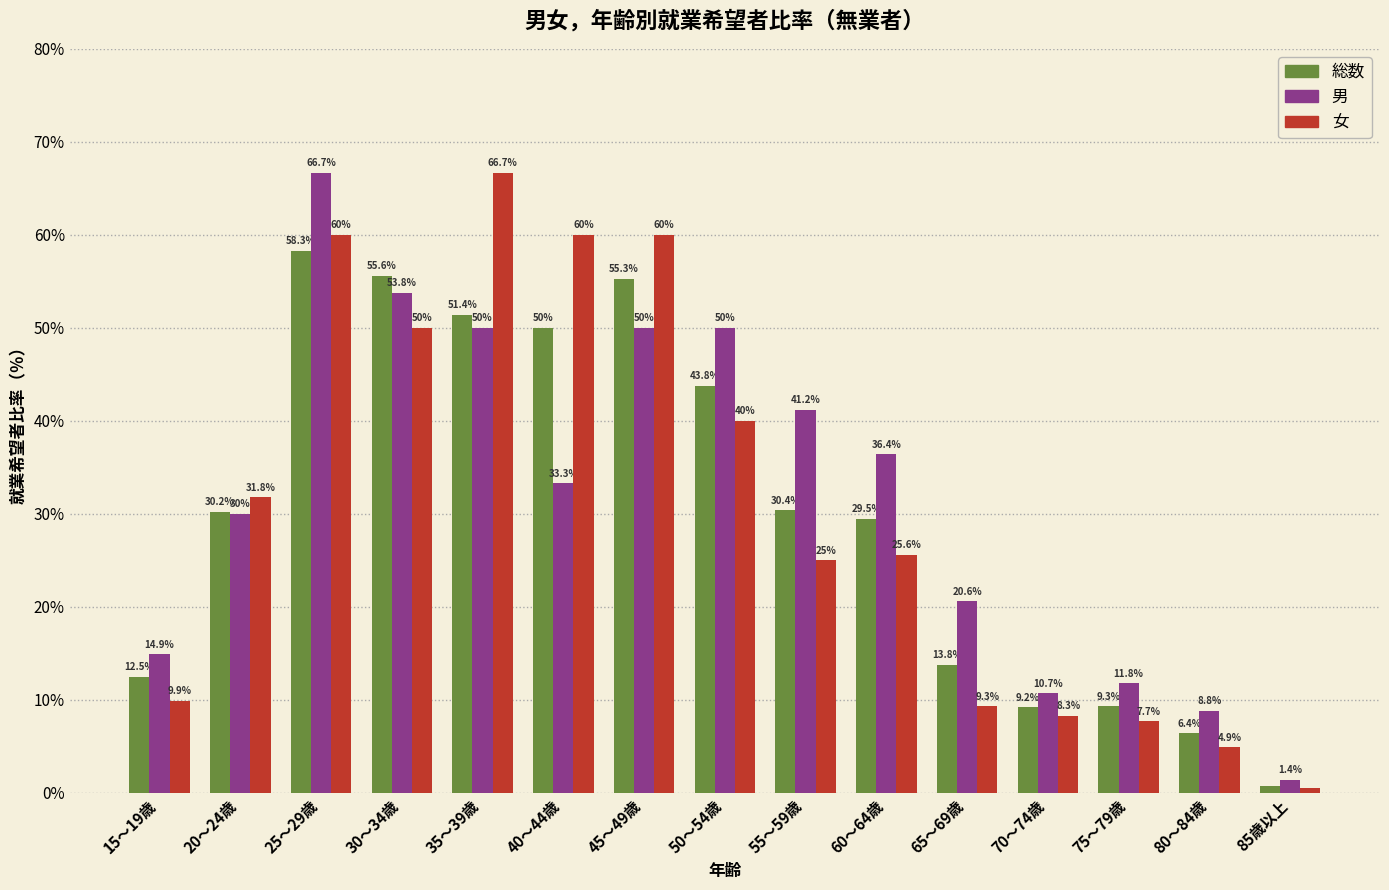

Reading left to right, list all the values displayed in this chart.

総数: 15～19歳=12.5	20～24歳=30.2	25～29歳=58.3	30～34歳=55.6	35～39歳=51.4	40～44歳=50.0	45～49歳=55.3	50～54歳=43.8	55～59歳=30.4	60～64歳=29.5	65～69歳=13.8	70～74歳=9.2	75～79歳=9.3	80～84歳=6.4	85歳以上=0.8
男: 15～19歳=14.9	20～24歳=30.0	25～29歳=66.7	30～34歳=53.8	35～39歳=50.0	40～44歳=33.3	45～49歳=50.0	50～54歳=50.0	55～59歳=41.2	60～64歳=36.4	65～69歳=20.6	70～74歳=10.7	75～79歳=11.8	80～84歳=8.8	85歳以上=1.4
女: 15～19歳=9.9	20～24歳=31.8	25～29歳=60.0	30～34歳=50.0	35～39歳=66.7	40～44歳=60.0	45～49歳=60.0	50～54歳=40.0	55～59歳=25.0	60～64歳=25.6	65～69歳=9.3	70～74歳=8.3	75～79歳=7.7	80～84歳=4.9	85歳以上=0.5